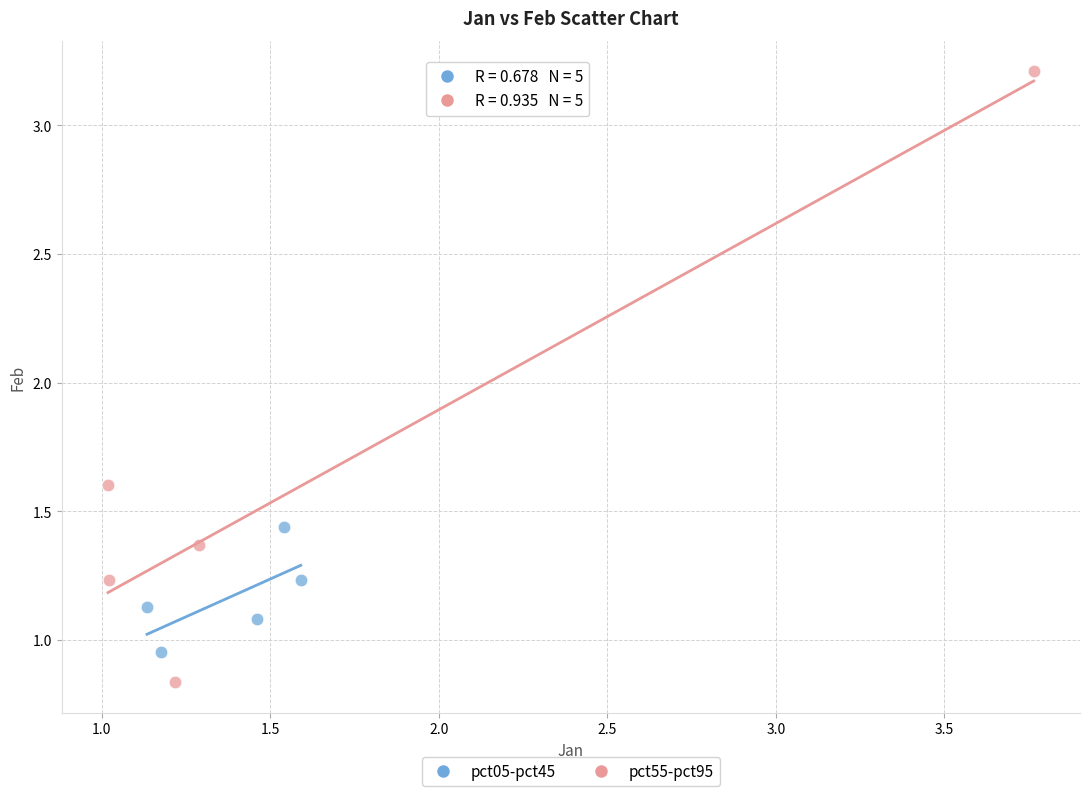

Which series reaches the maximum Y coordinate?

pct55-pct95